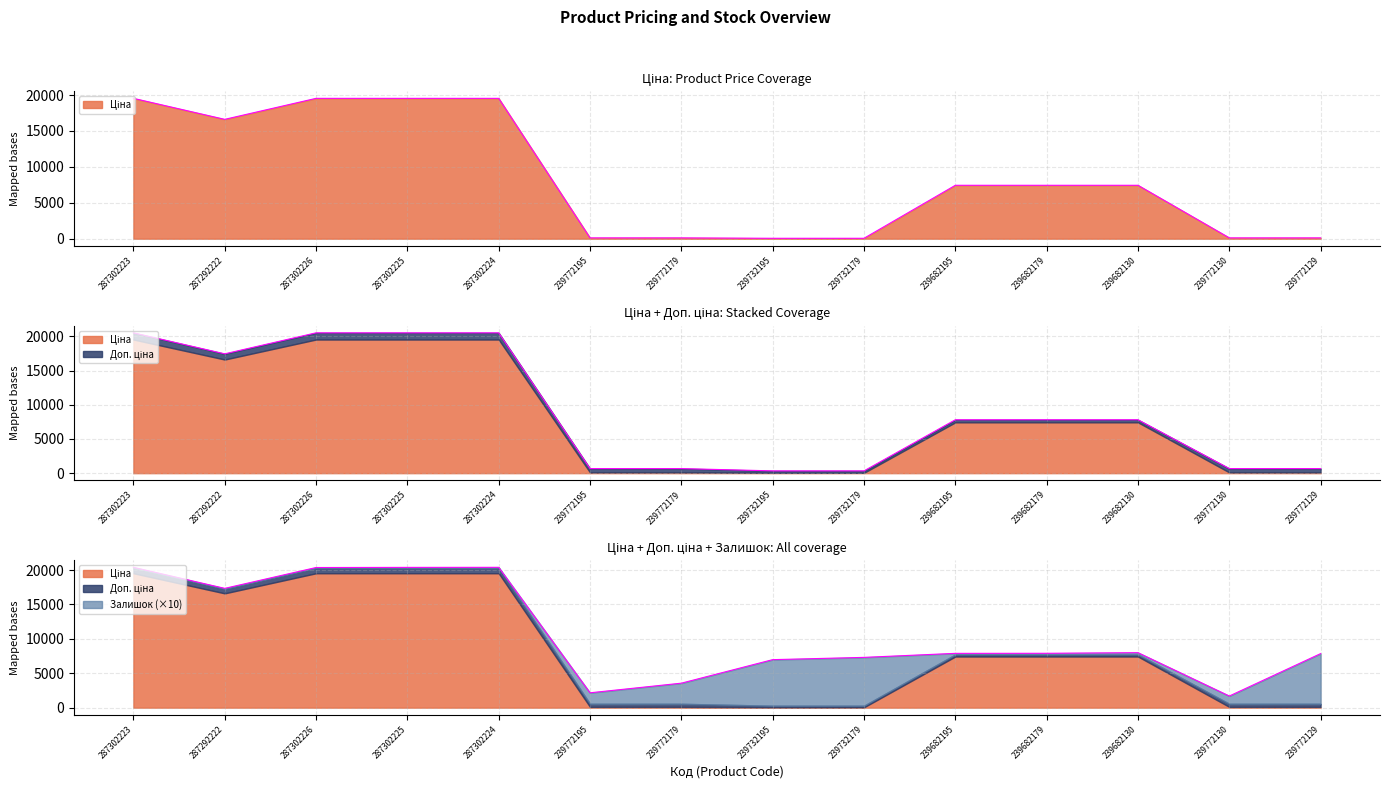

What position from the left is 239772129?

14